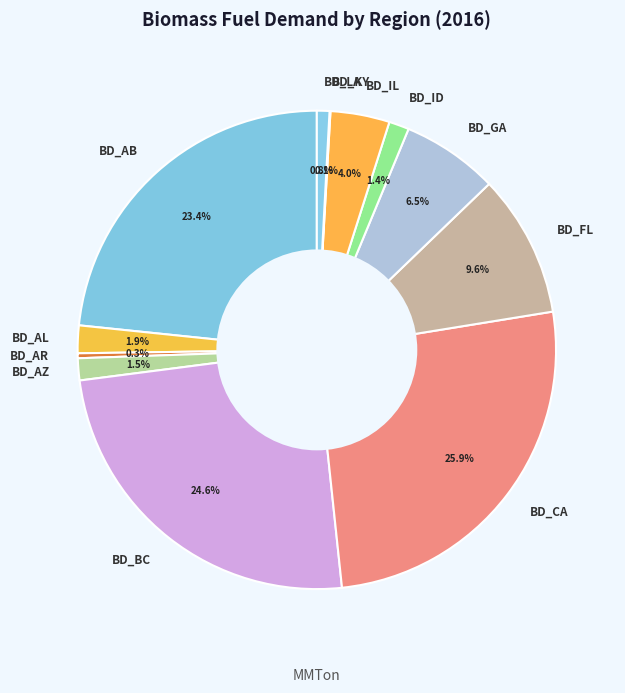

To the nearest percent, what portion does BD_ID represent?

1%